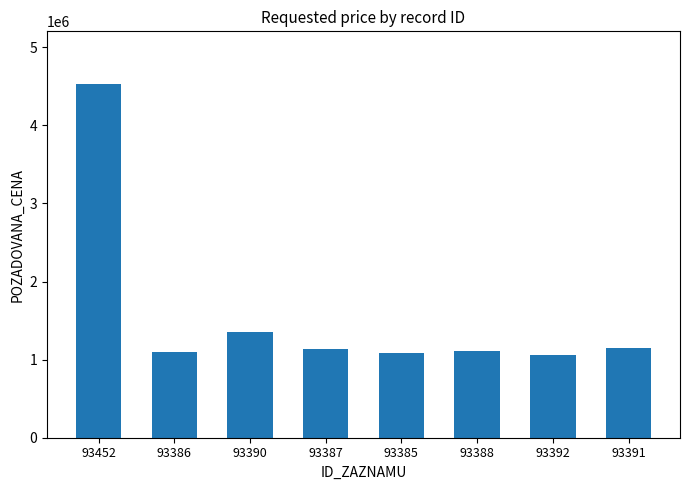

How many values are below 1130000?

4